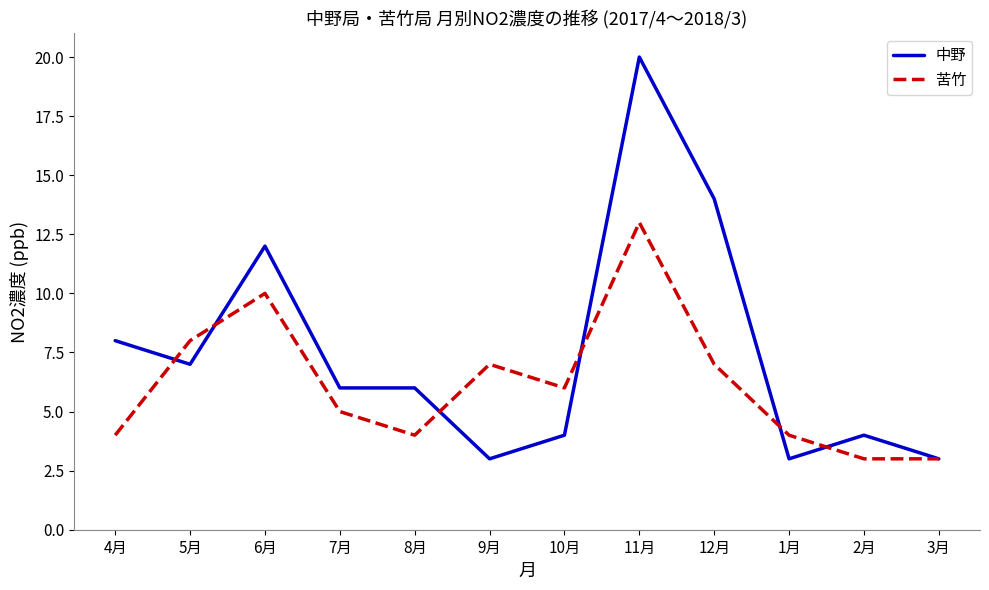

Between 10月 and 3月, which series saw the biggest shift?

苦竹